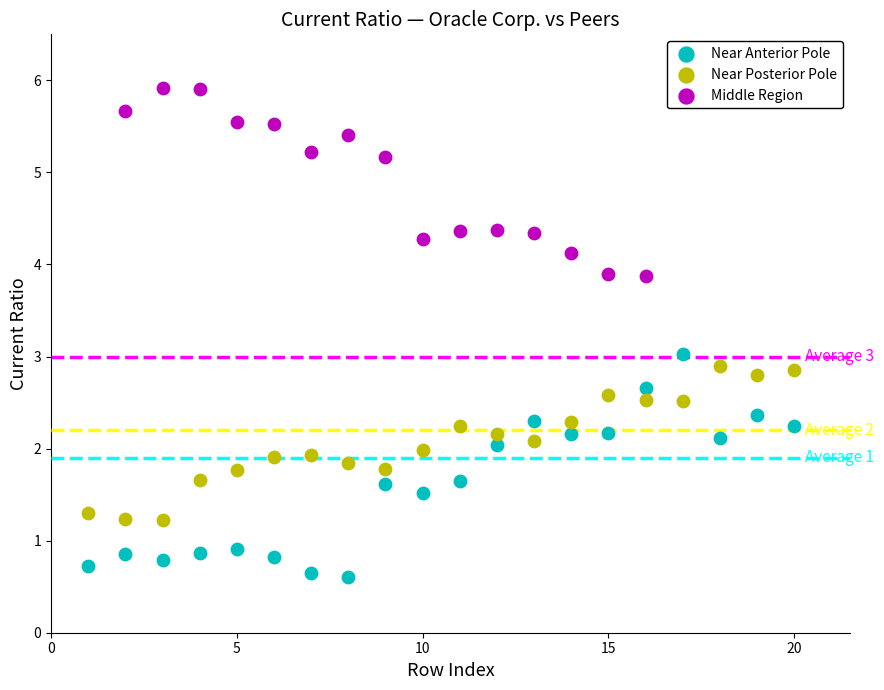

Which series reaches the minimum Y coordinate?

Near Anterior Pole